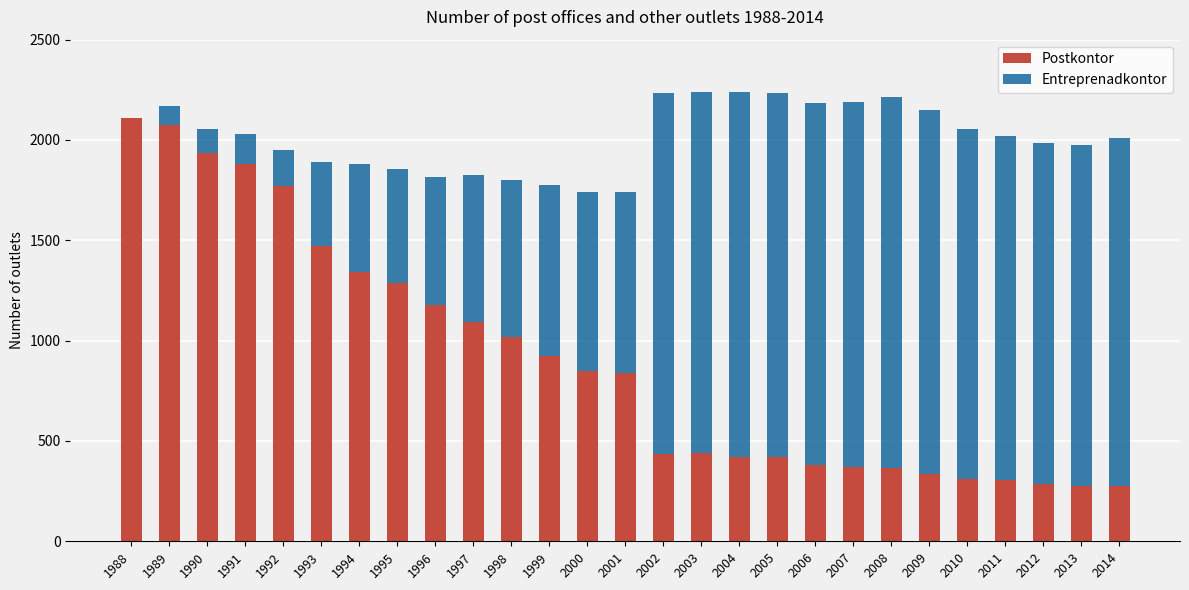

How many distinct data groups are displayed?

2